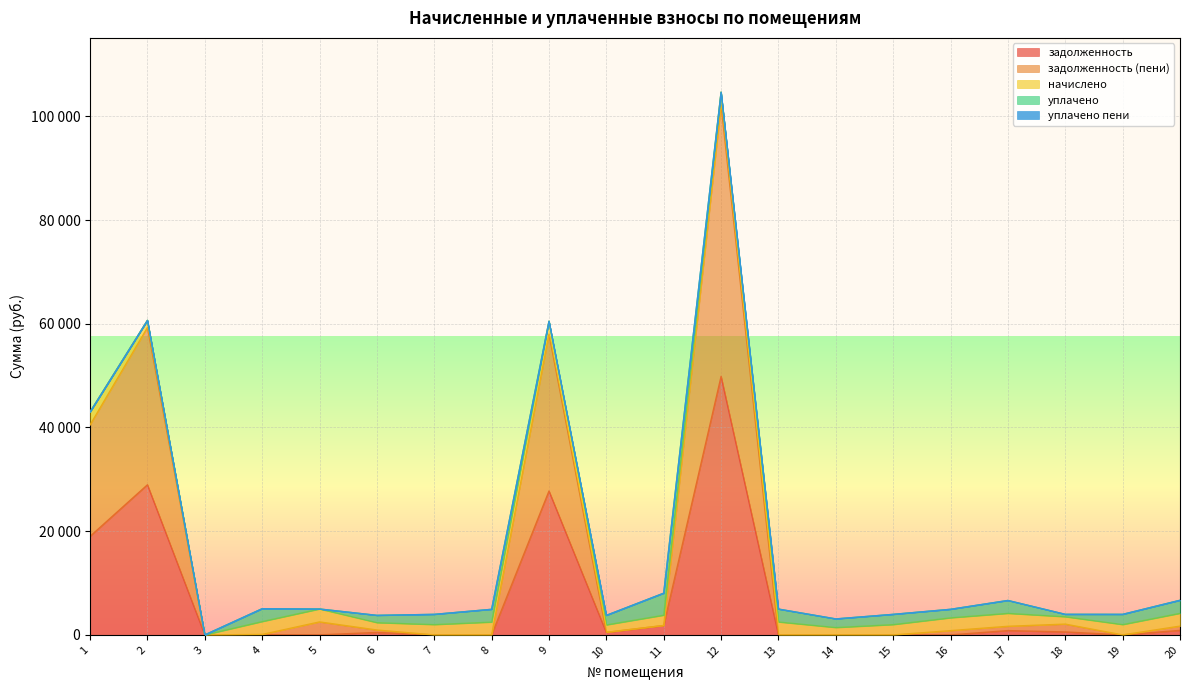

What are all the series names shown in the legend?

задолженность, задолженность (пени), начислено, уплачено, уплачено пени